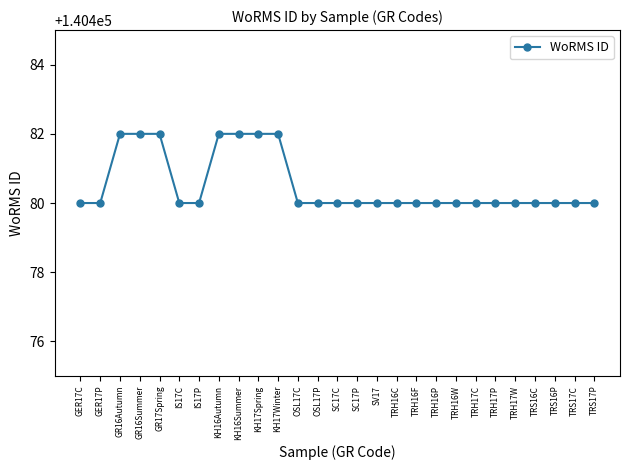

True or false: the data shows 245872 at KH16Summer.

False